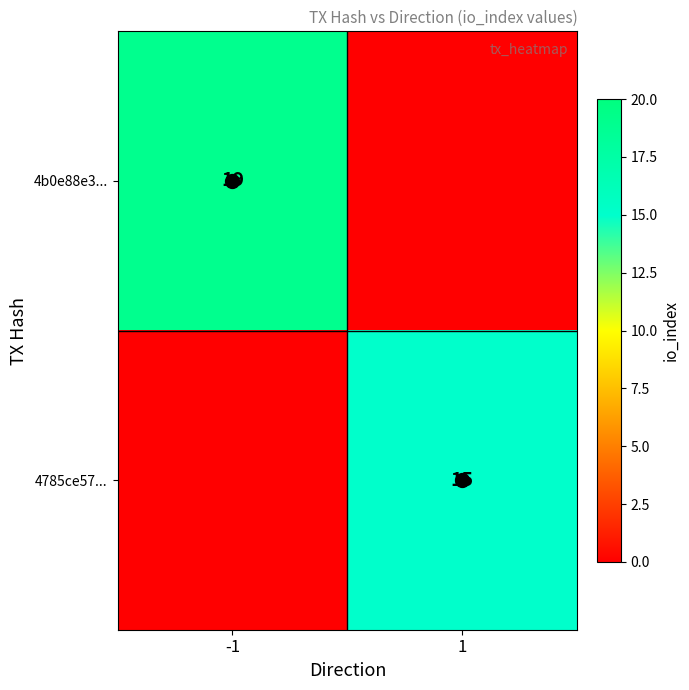

Is the value of 4b0e88e3... at -1 greater than the value of 4785ce57... at 1?

Yes